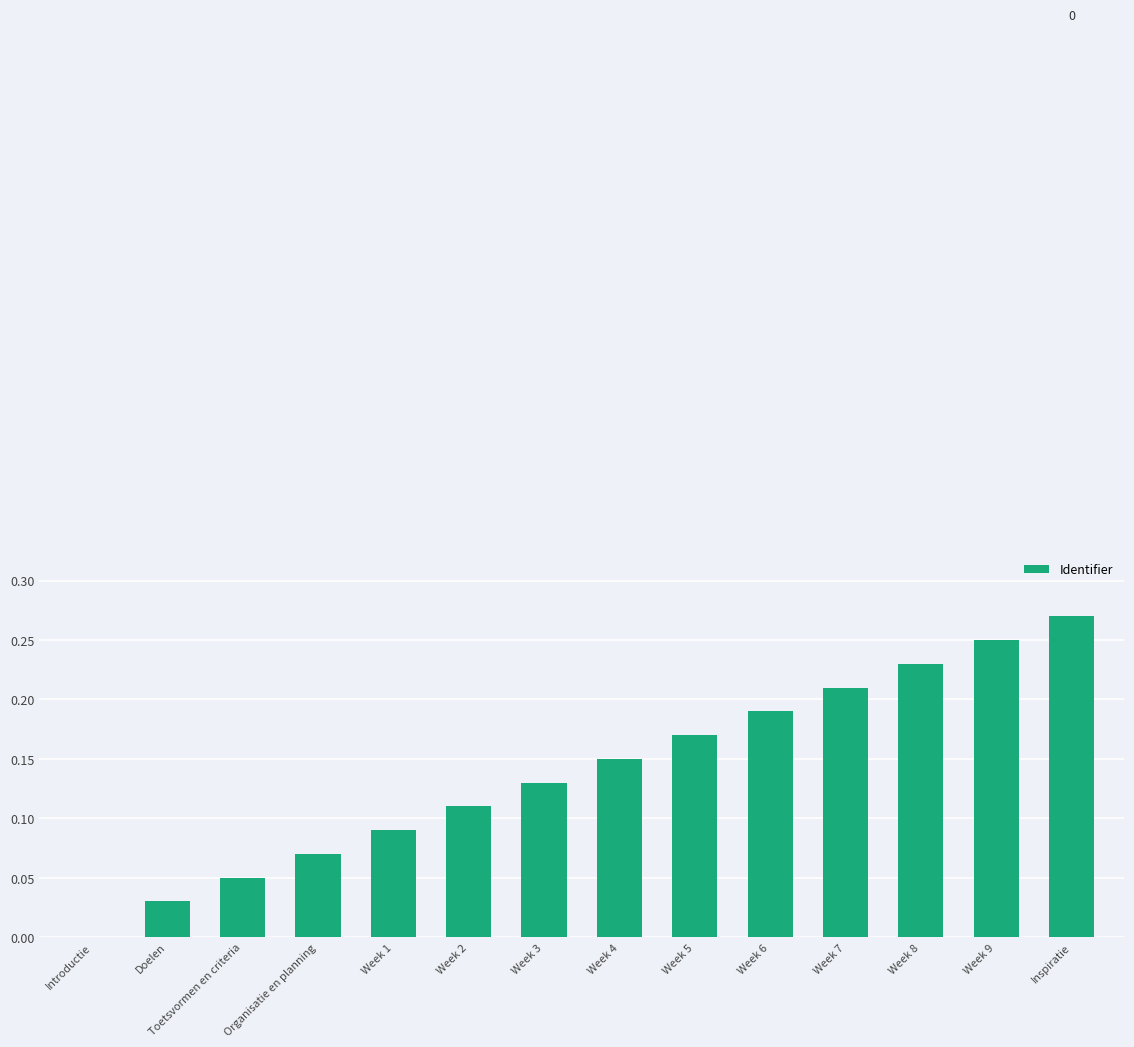

Which category has the highest value across all series?

Inspiratie